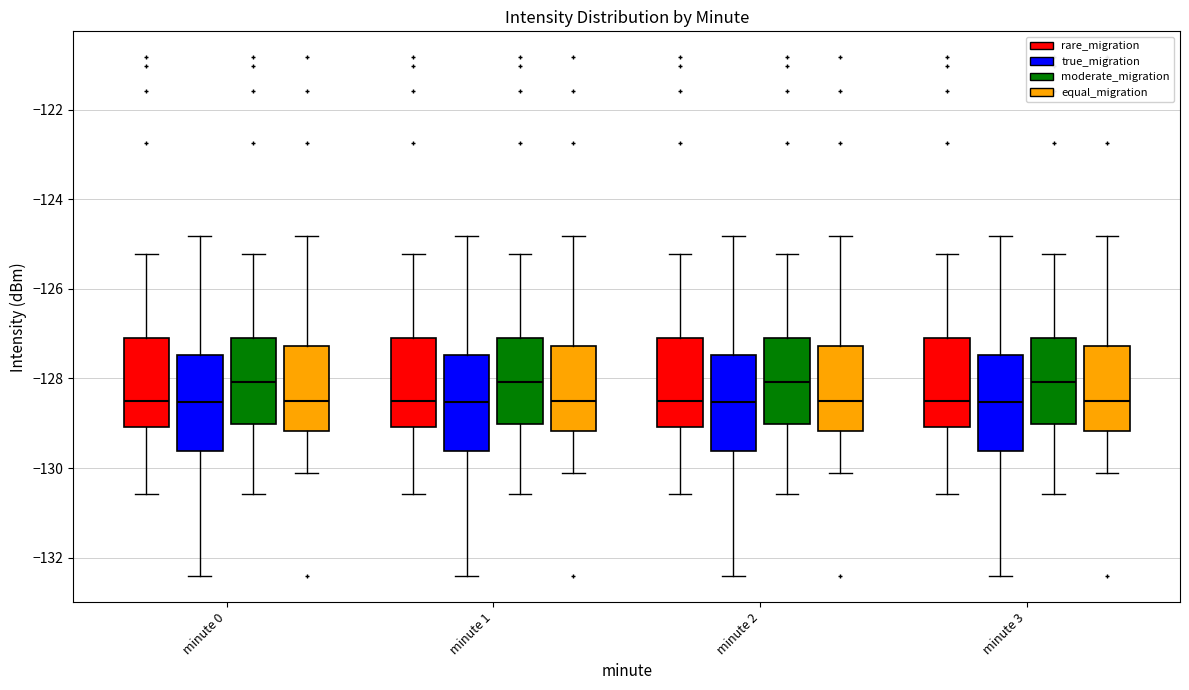

Reading left to right, transcribe this box plot: for each box, give where its median line is, the range the box spans, and where its two whiskers end, as read against the y-axis. The values are not printed on the chart, so give them approximately, as read against the axis.

minute 0 (rare_migration): median -128.6, box -129.0 to -127.0, whiskers -130.6 to -125.2
minute 0 (true_migration): median -128.6, box -129.6 to -127.4, whiskers -132.4 to -124.8
minute 0 (moderate_migration): median -128.0, box -129.0 to -127.0, whiskers -130.6 to -125.2
minute 0 (equal_migration): median -128.6, box -129.2 to -127.2, whiskers -130.2 to -124.8
minute 1 (rare_migration): median -128.6, box -129.0 to -127.0, whiskers -130.6 to -125.2
minute 1 (true_migration): median -128.6, box -129.6 to -127.4, whiskers -132.4 to -124.8
minute 1 (moderate_migration): median -128.0, box -129.0 to -127.0, whiskers -130.6 to -125.2
minute 1 (equal_migration): median -128.6, box -129.2 to -127.2, whiskers -130.2 to -124.8
minute 2 (rare_migration): median -128.6, box -129.0 to -127.0, whiskers -130.6 to -125.2
minute 2 (true_migration): median -128.6, box -129.6 to -127.4, whiskers -132.4 to -124.8
minute 2 (moderate_migration): median -128.0, box -129.0 to -127.0, whiskers -130.6 to -125.2
minute 2 (equal_migration): median -128.6, box -129.2 to -127.2, whiskers -130.2 to -124.8
minute 3 (rare_migration): median -128.6, box -129.0 to -127.0, whiskers -130.6 to -125.2
minute 3 (true_migration): median -128.6, box -129.6 to -127.4, whiskers -132.4 to -124.8
minute 3 (moderate_migration): median -128.0, box -129.0 to -127.0, whiskers -130.6 to -125.2
minute 3 (equal_migration): median -128.6, box -129.2 to -127.2, whiskers -130.2 to -124.8